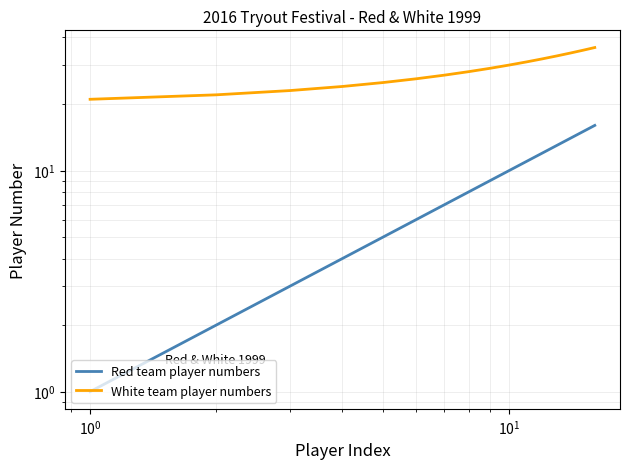

Is this an area chart (filled region under the line)?

No